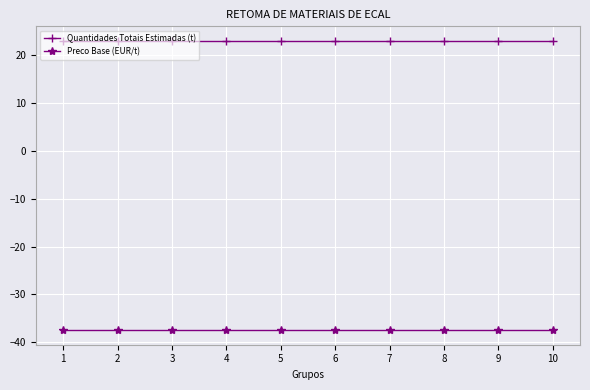

Rank the series by their maximum value, from lowest to highest.

Preco Base (EUR/t), Quantidades Totais Estimadas (t)